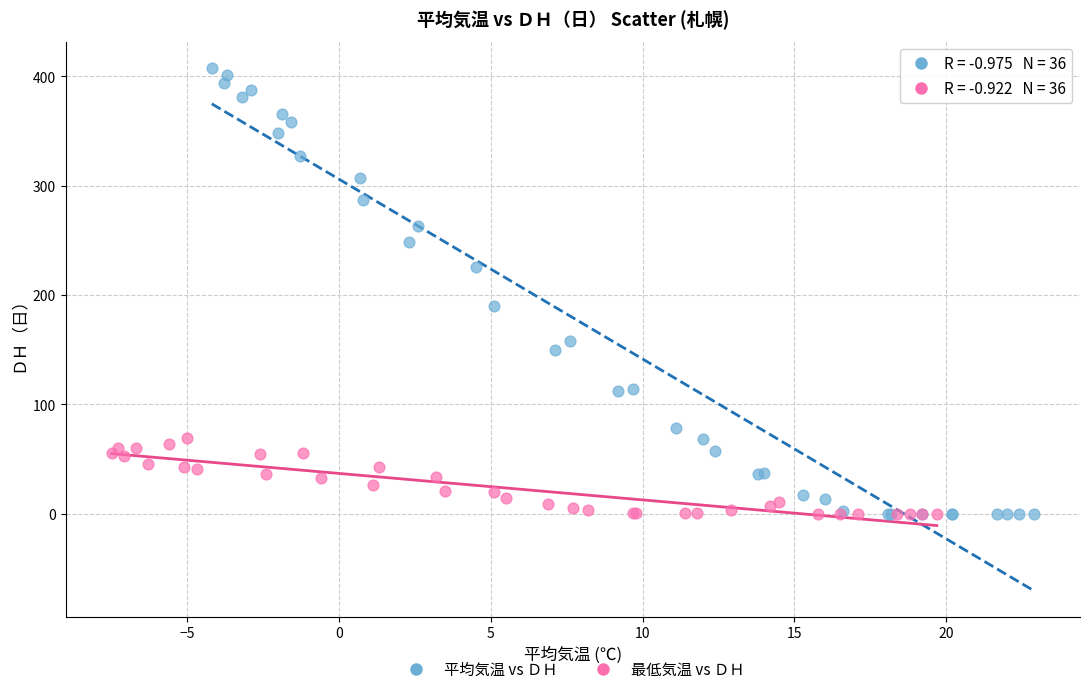

What are all the series names shown in the legend?

平均気温 vs ＤＨ, 最低気温 vs ＤＨ